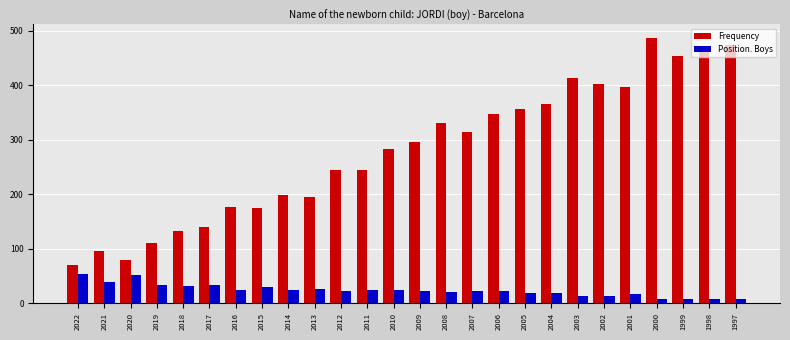

At 2020, list the series in order from largest to smallest.

Frequency, Position. Boys